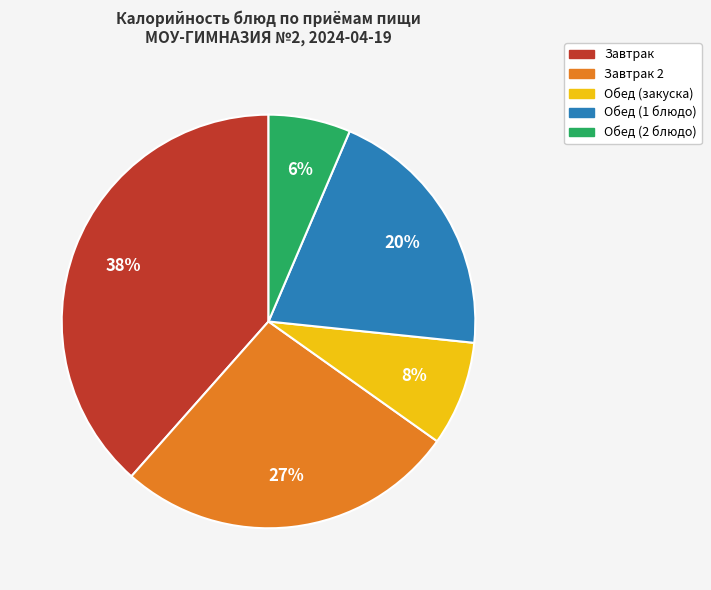

To the nearest percent, what is the difference between the largest and smallest slice percentages?

32%